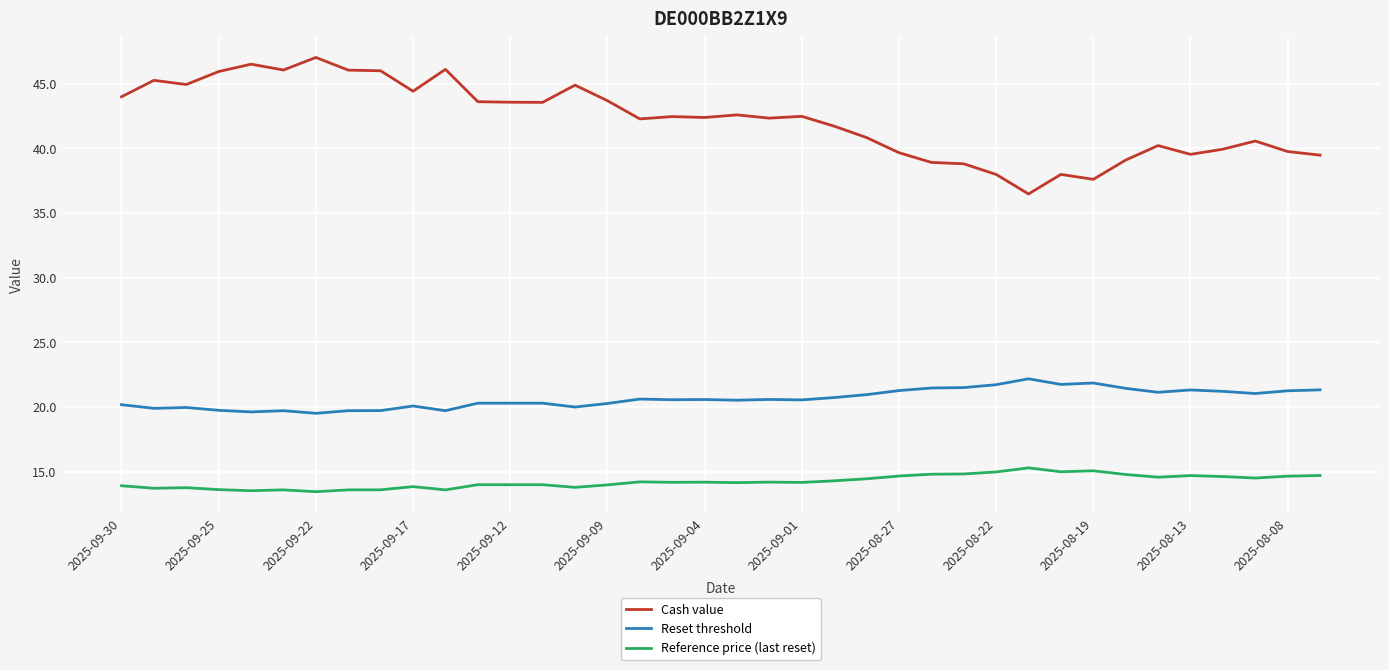

Which series has the largest total across all categories?

Cash value